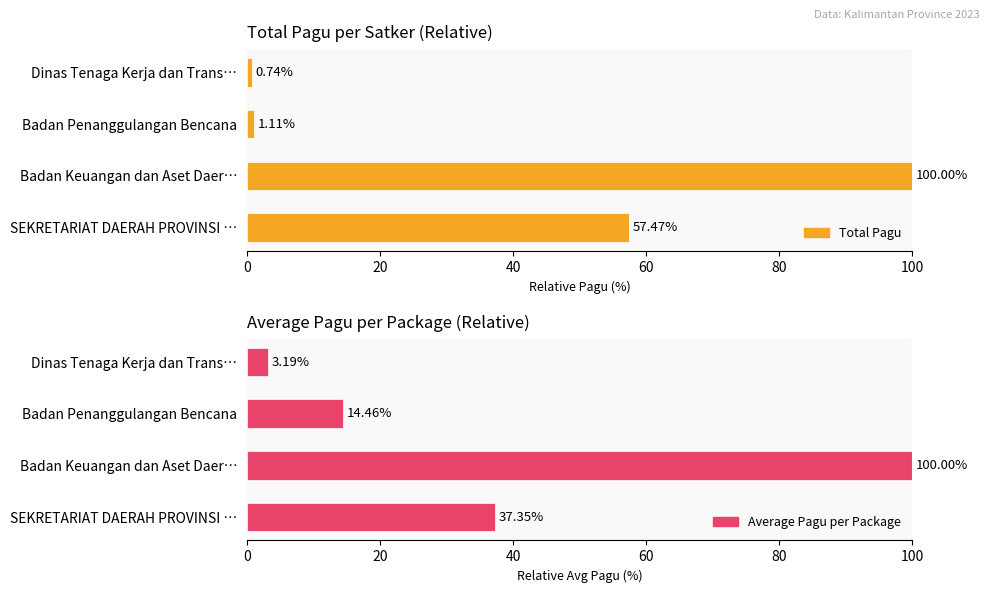

How many data points in Total Pagu are less than 57?

2